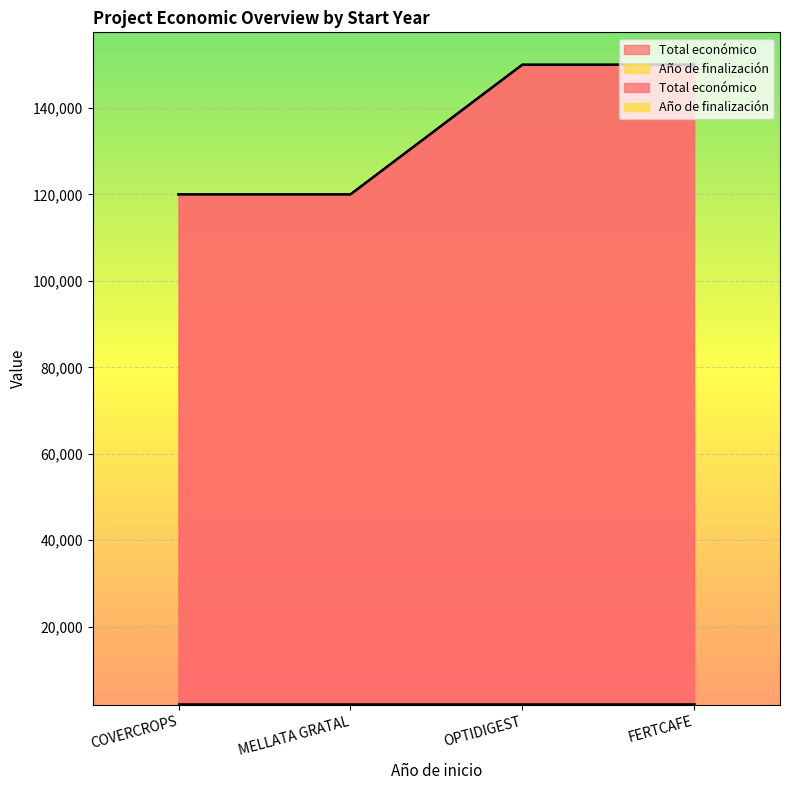

The value at FERTCAFE is 150000. True or false?

True